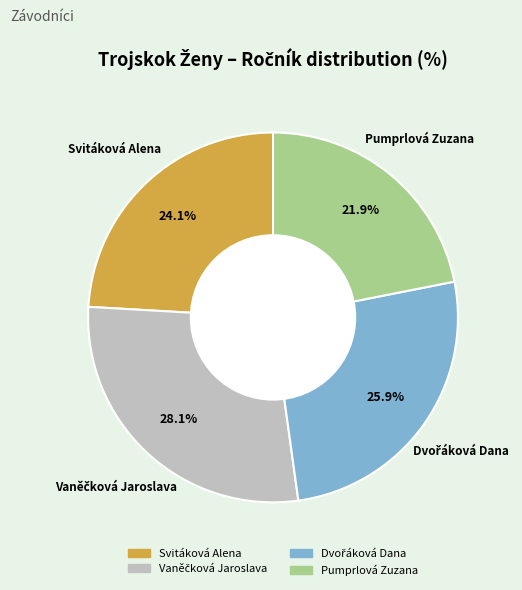

Which slice is the smallest?

Pumprlová Zuzana